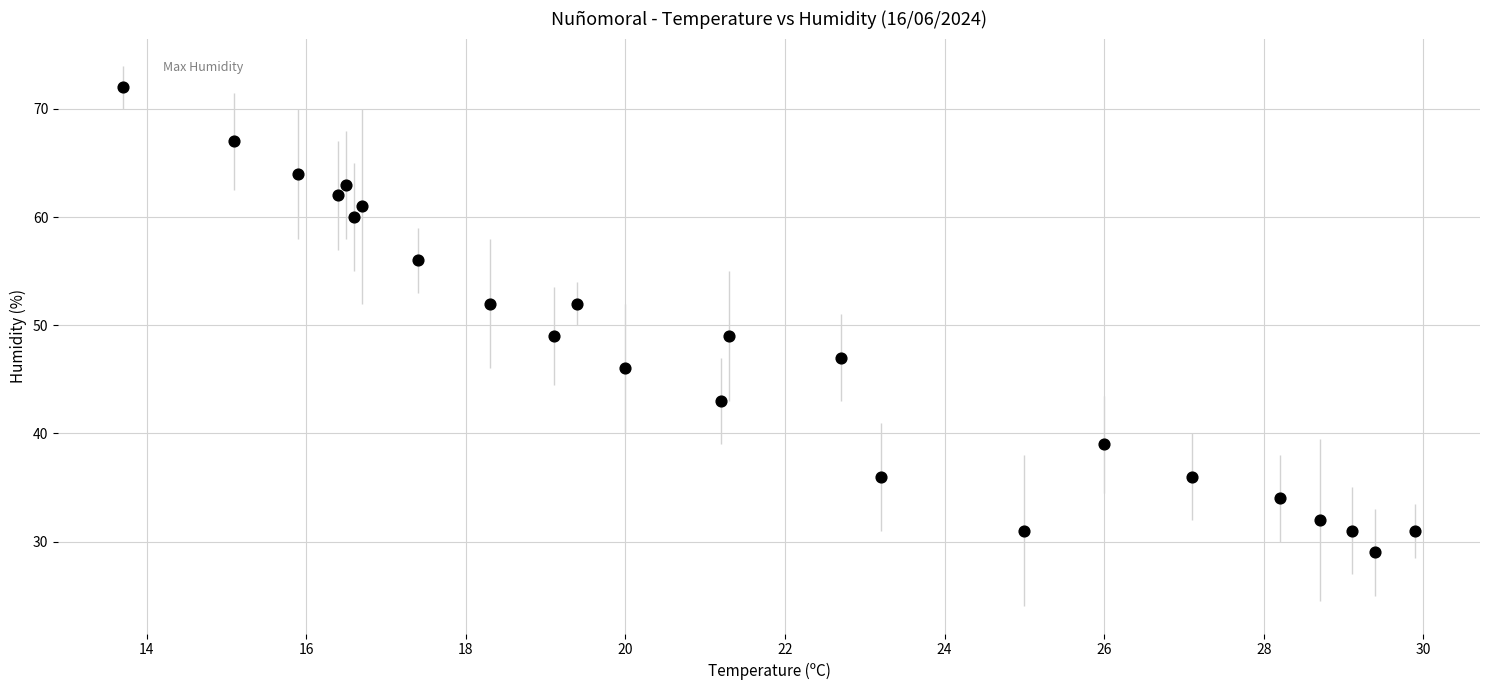

What is the range of Y values (max minus min)?

43